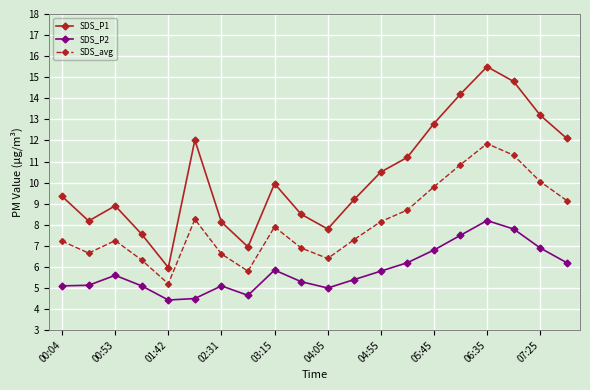

What is the sum of all SDS_P2 values?

116.6